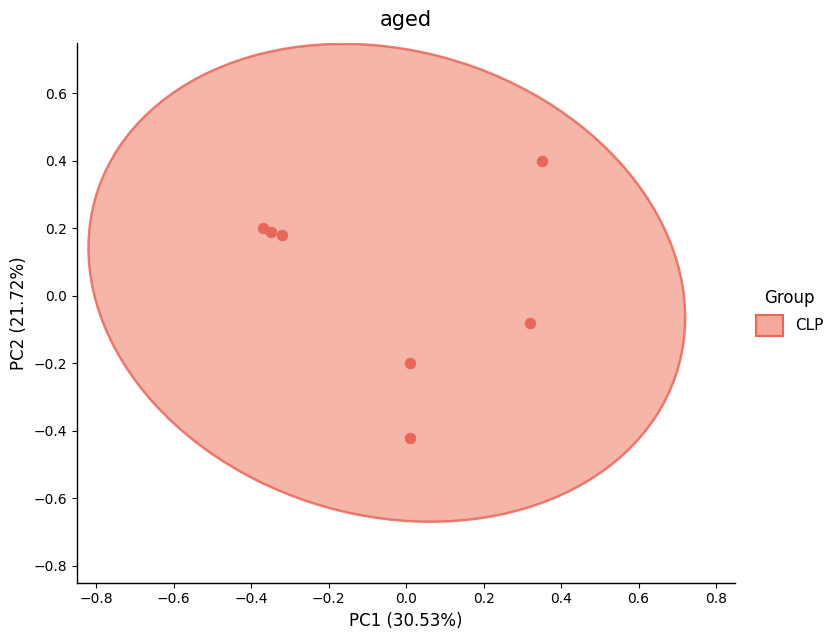

What is the range of X values (max minus min)?

0.7